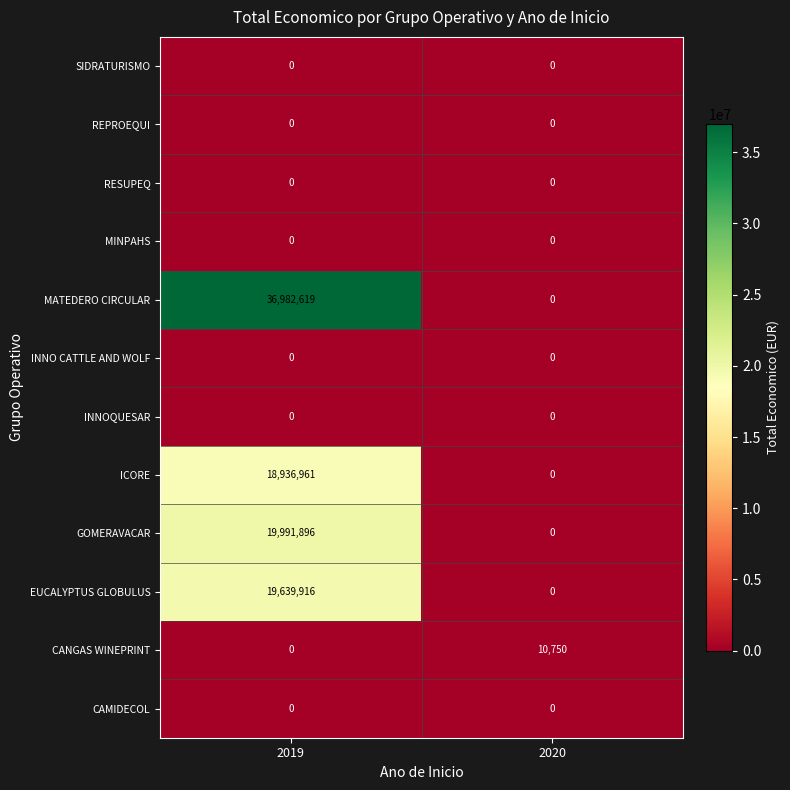

At which category does the chart reach its peak across all series?

2019